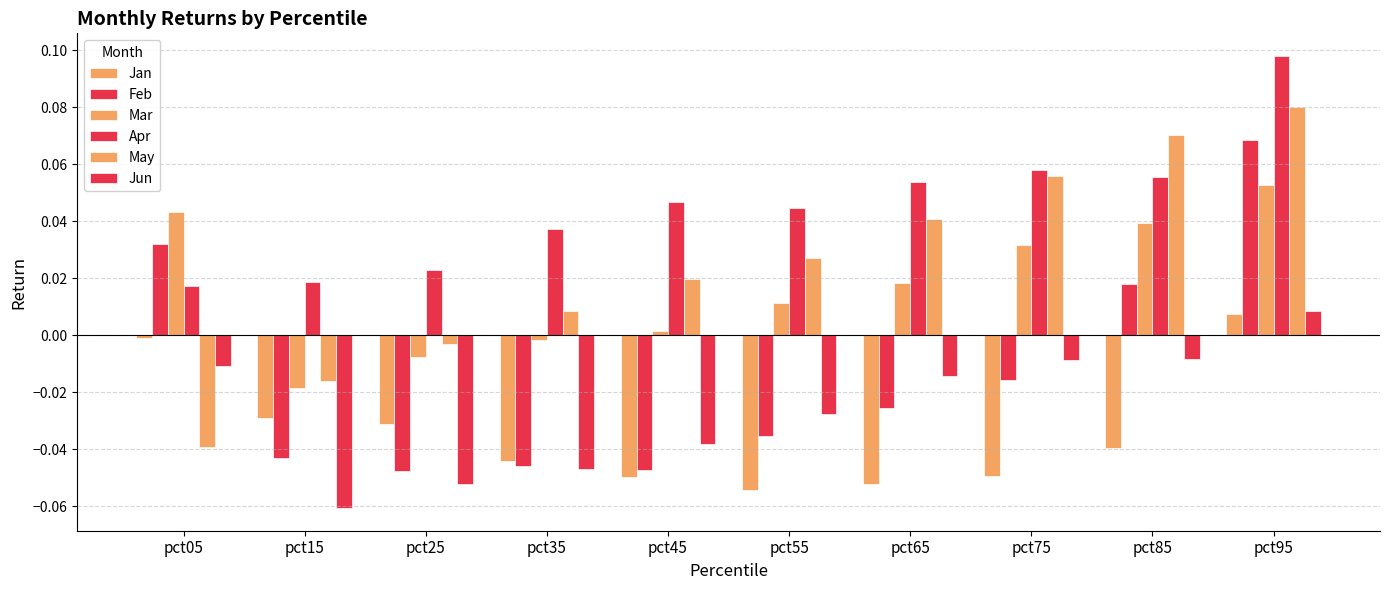

What is the highest value of the Mar series?

0.1